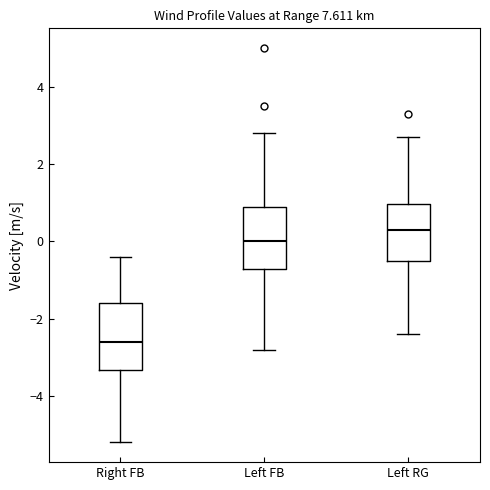

Reading left to right, transcribe this box plot: for each box, give where its median line is, the range the box spans, and where its two whiskers end, as read against the y-axis. The values are not printed on the chart, so give them approximately, as read against the axis.

Right FB: median -2.6, box -3.4 to -1.6, whiskers -5.2 to -0.4
Left FB: median 0.0, box -0.8 to 1.0, whiskers -2.8 to 2.8
Left RG: median 0.4, box -0.4 to 1.0, whiskers -2.4 to 2.8